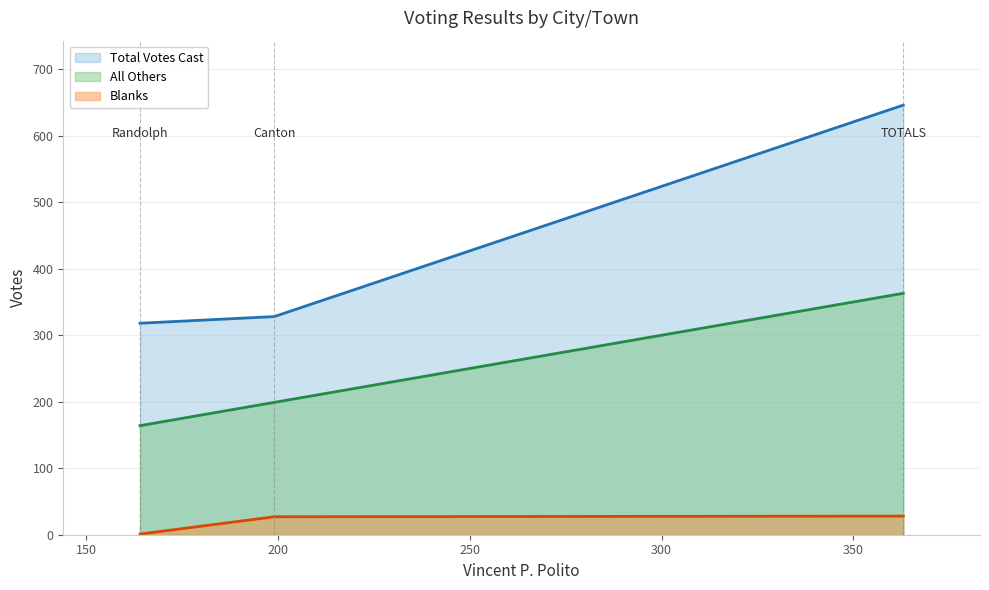

What is the spread (max minus min) of values at TOTALS?

283